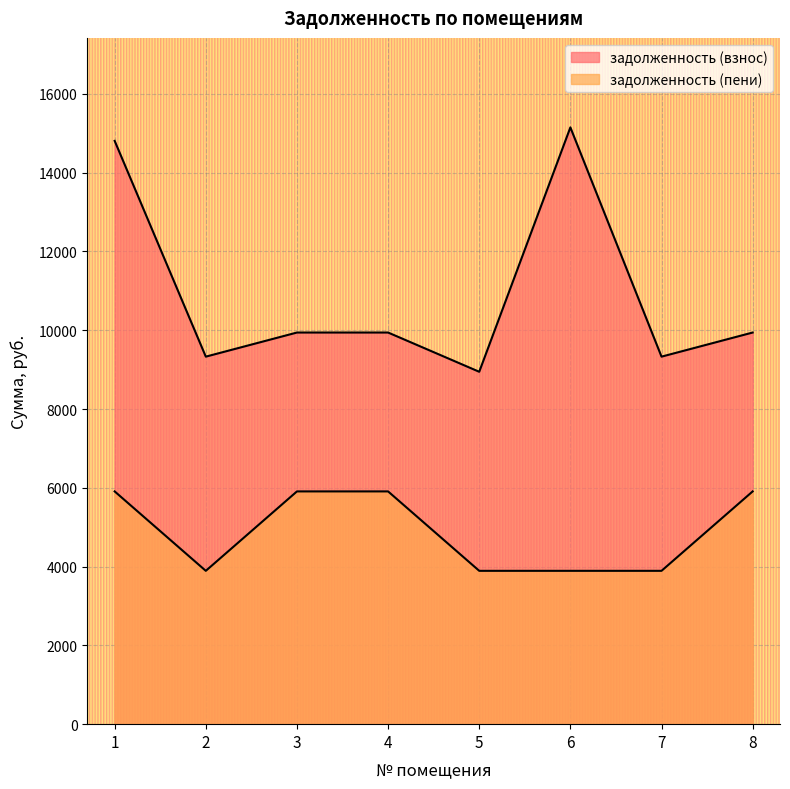

The задолженность (пени) series shows 5545.4 at 6. True or false?

False